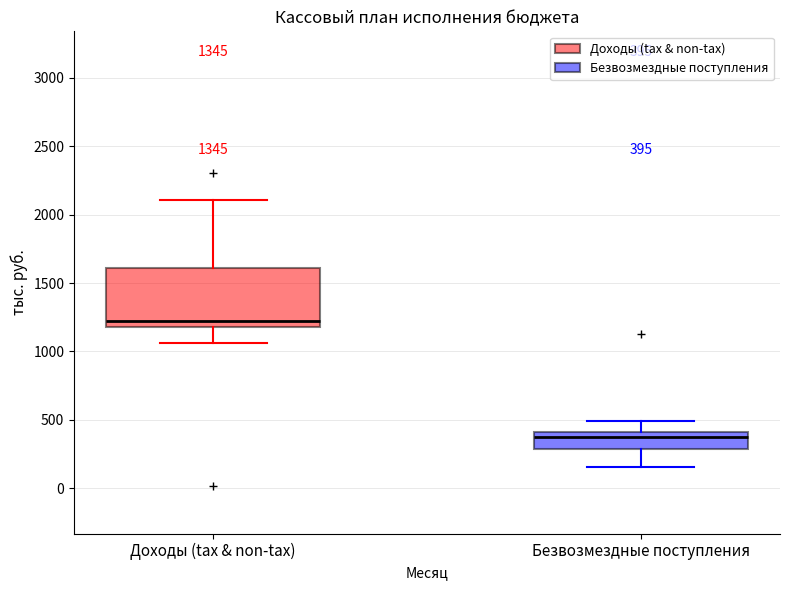

Which box has the highest median line?

Доходы (tax & non-tax)